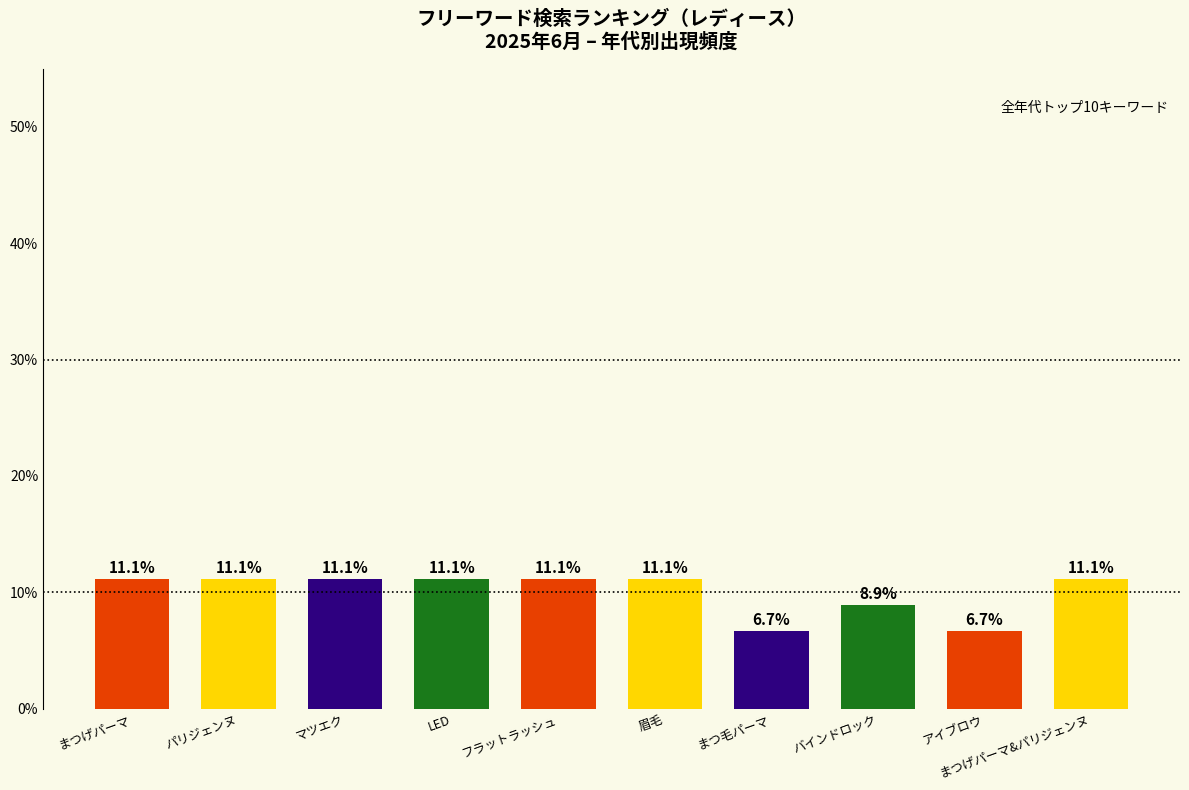

Where does the data first go above 11?

まつげパーマ